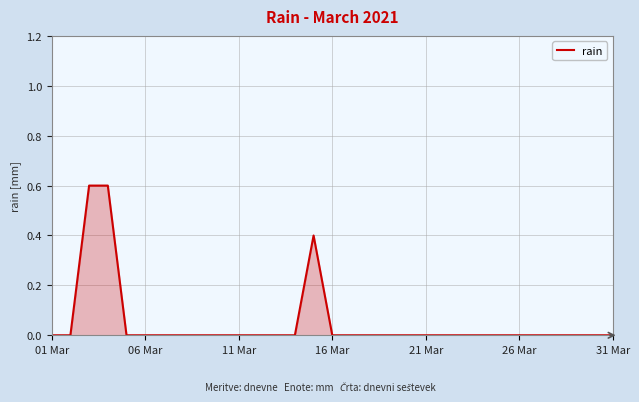

The value at 26 Mar is -0.4. True or false?

False